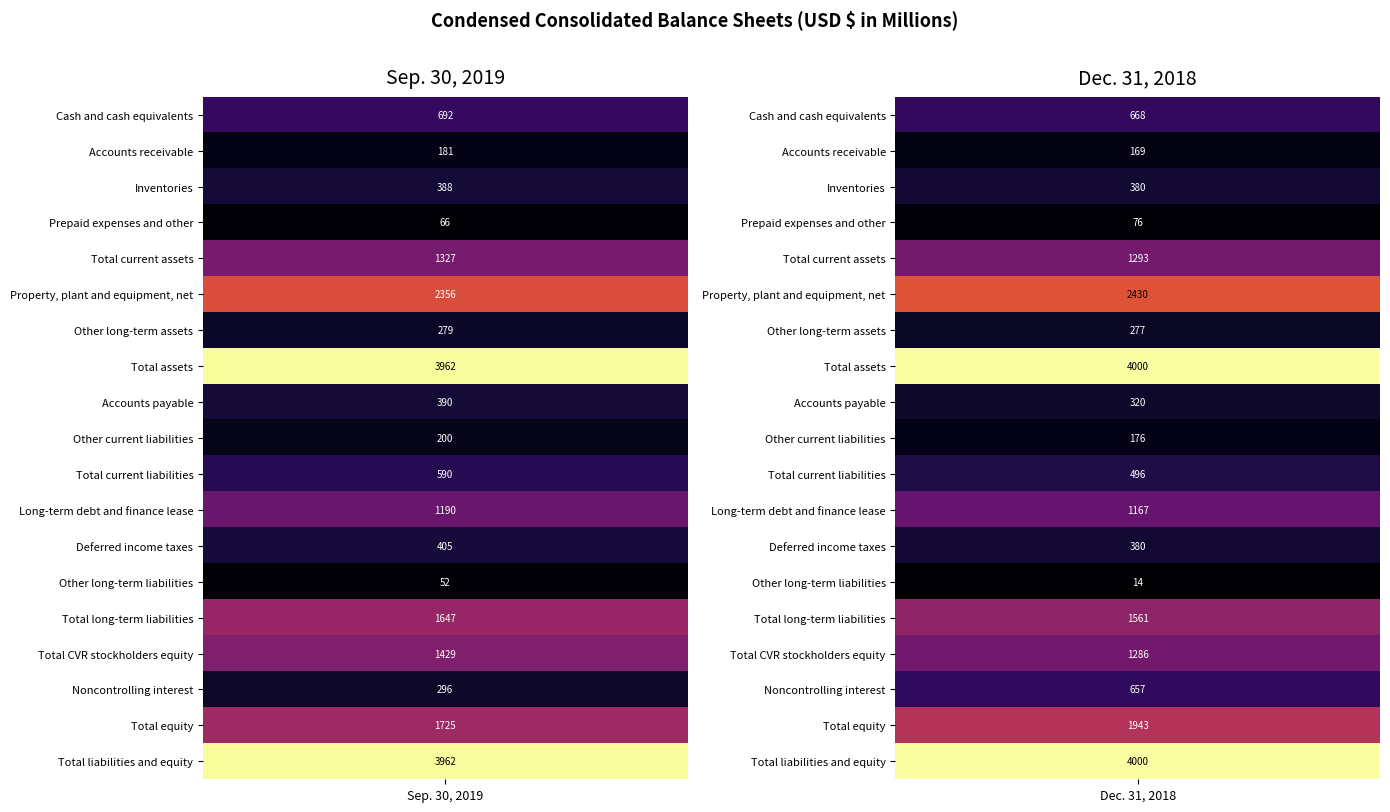

The Other current liabilities series shows 200 at Sep. 30, 2019. True or false?

True